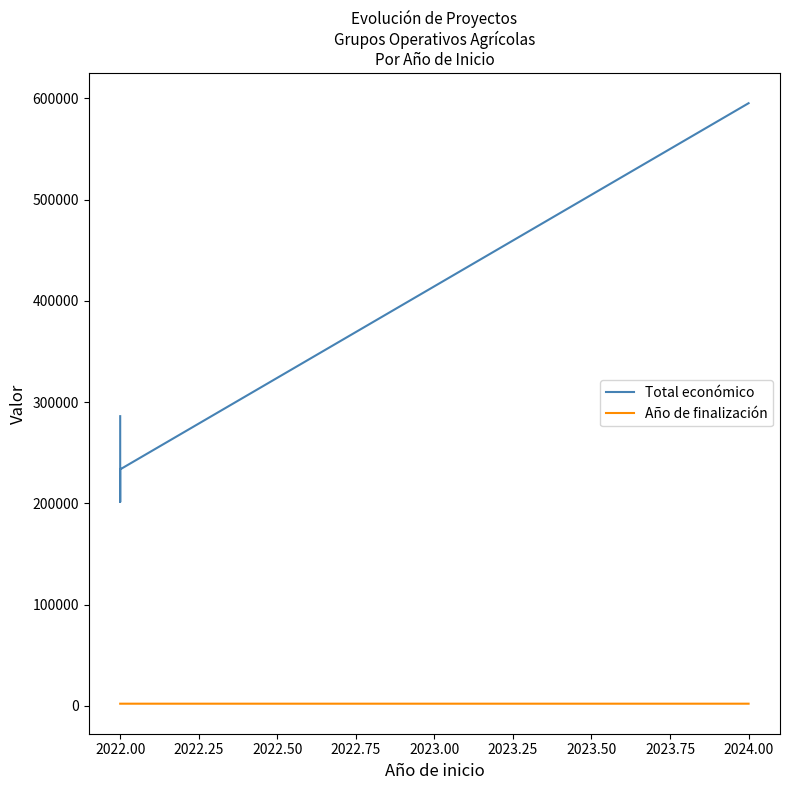

At which label does Total económico reach its minimum?

2022.00